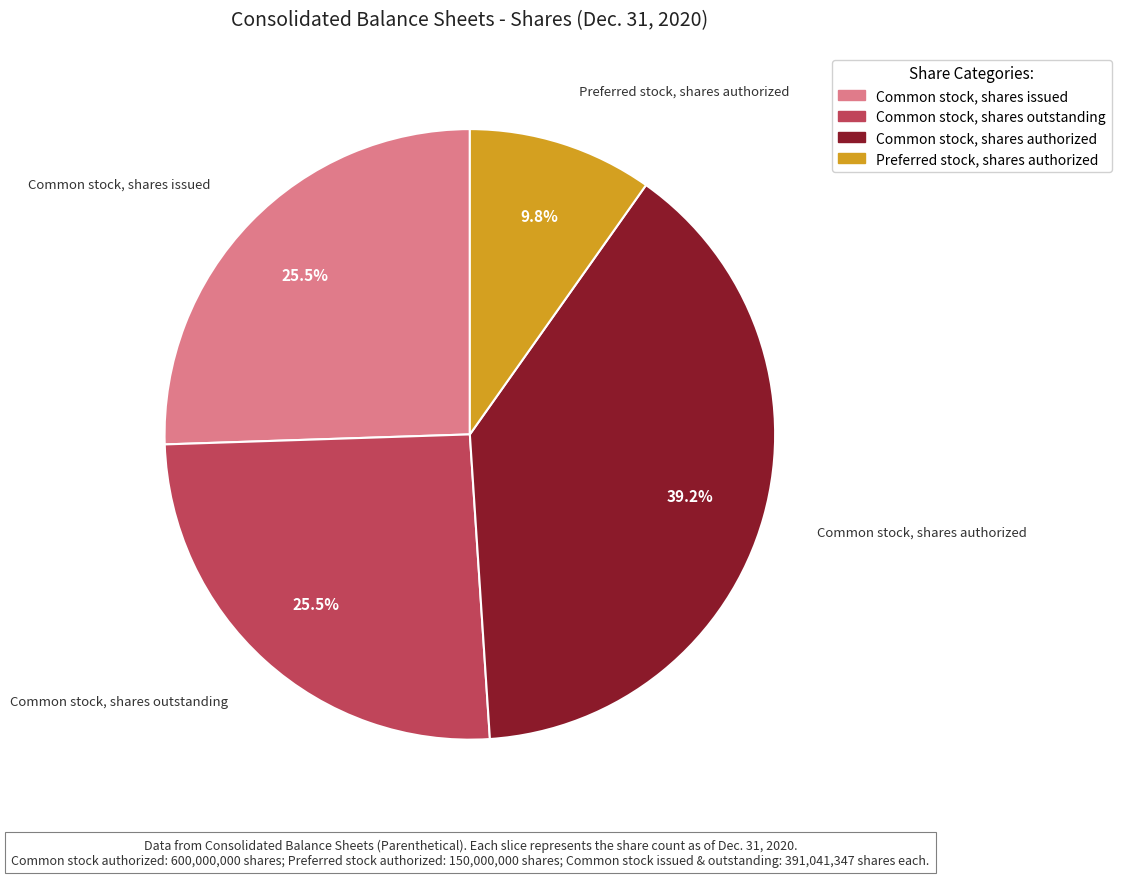

Is Preferred stock, shares authorized the majority of the pie?

No